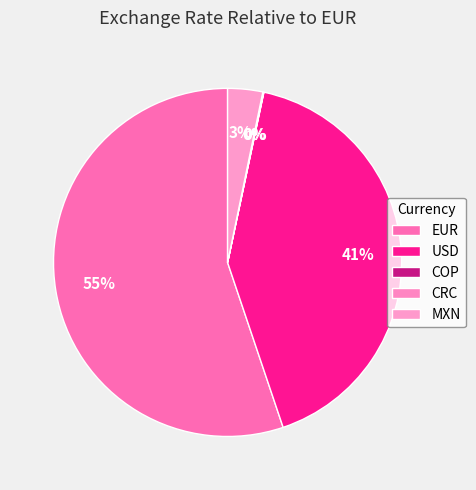

Which category has the biggest portion of the pie?

EUR